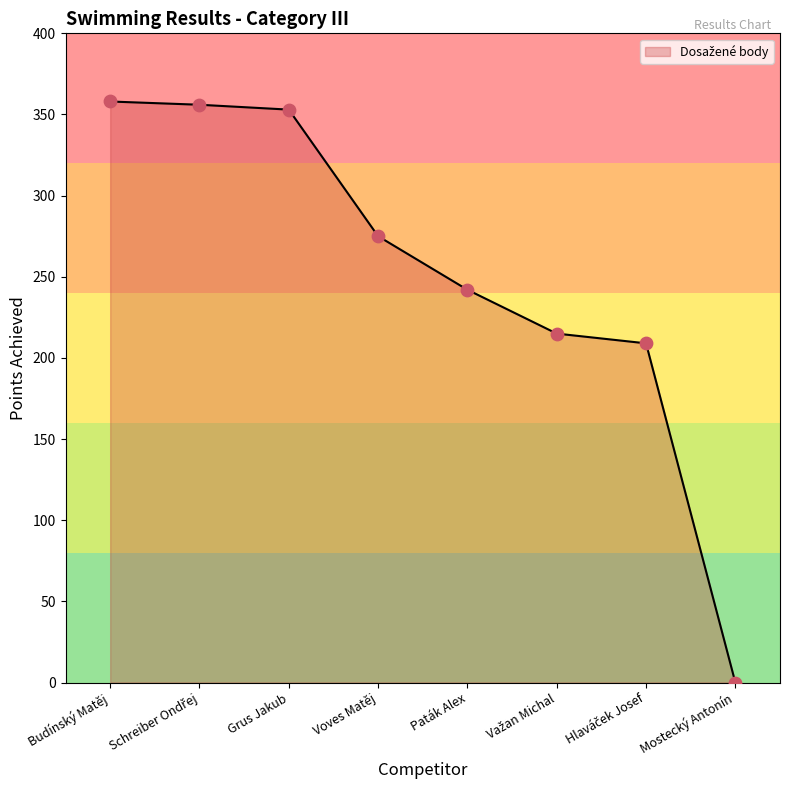

What is the change in value from Grus Jakub to Voves Matěj?

-78